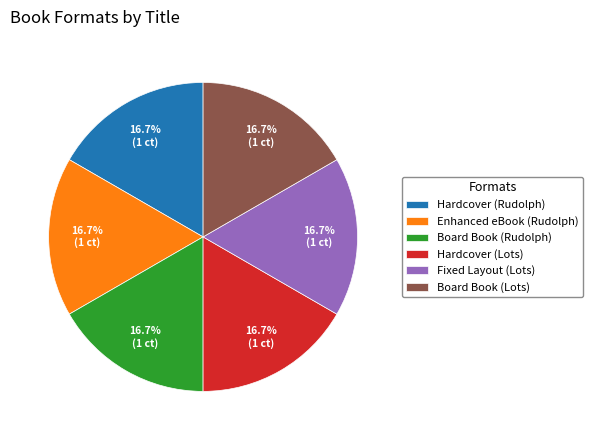

Approximately how many times larger is the value at Hardcover (Lots) compared to Enhanced eBook (Rudolph)?

1.0